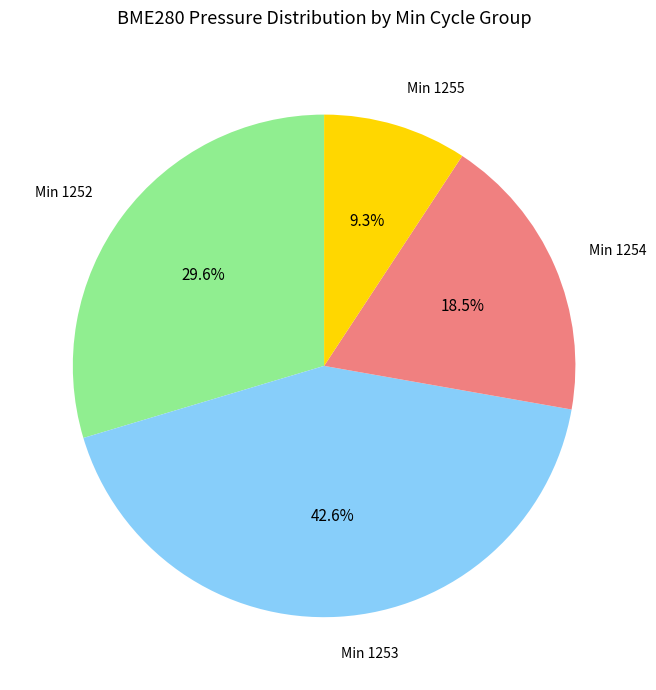

Does any single category account for the majority?

No